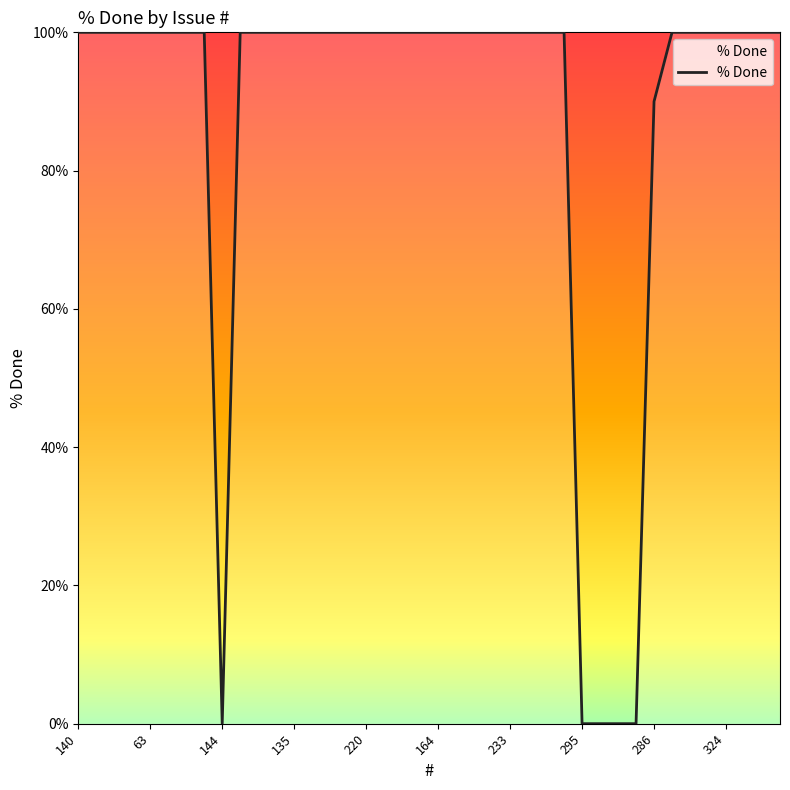

What is the difference between the maximum and minimum values?

100